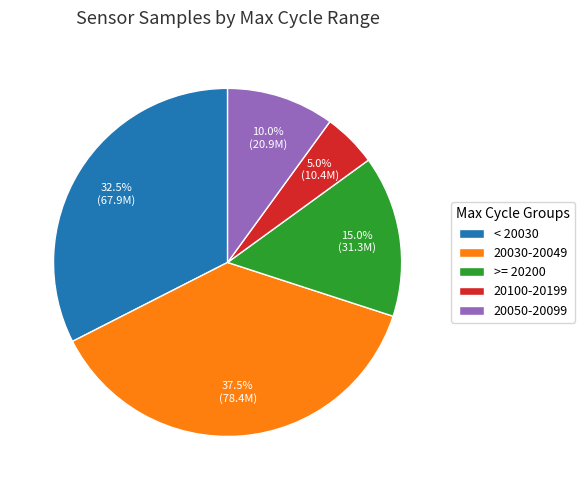

Rank the categories by value from highest to lowest.

20030-20049, < 20030, >= 20200, 20050-20099, 20100-20199